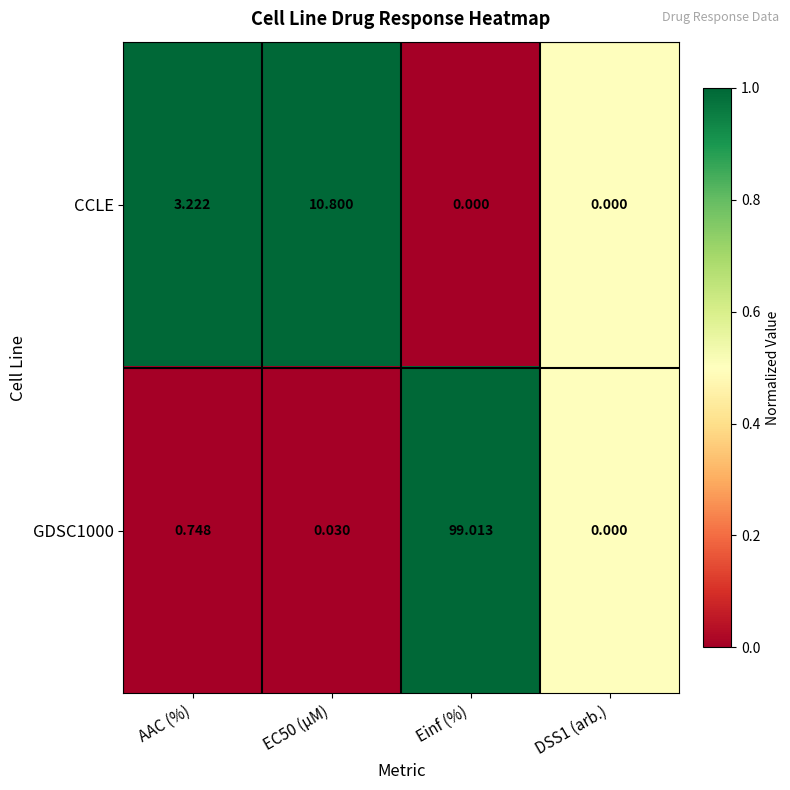

At which label is GDSC1000 closest to 49?

AAC (%)